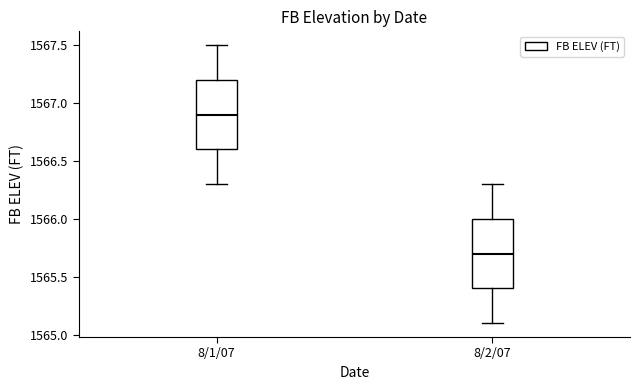

Reading left to right, transcribe this box plot: for each box, give where its median line is, the range the box spans, and where its two whiskers end, as read against the y-axis. The values are not printed on the chart, so give them approximately, as read against the axis.

8/1/07: median 1566.9, box 1566.6 to 1567.2, whiskers 1566.3 to 1567.5
8/2/07: median 1565.7, box 1565.4 to 1566.0, whiskers 1565.1 to 1566.3